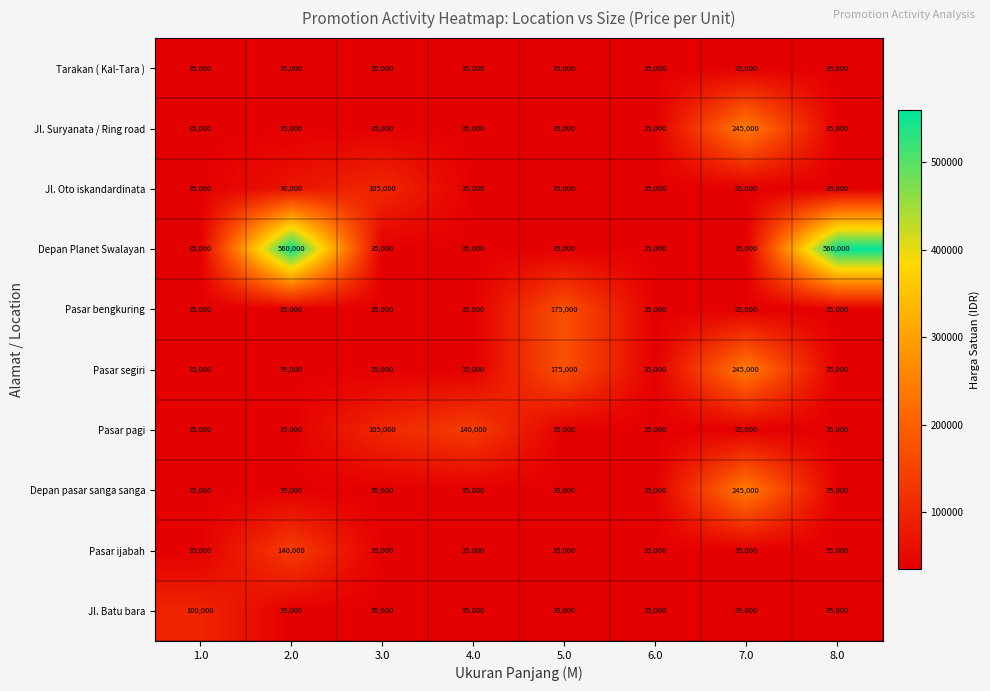

What is the sum of all Pasar segiri values?

630000